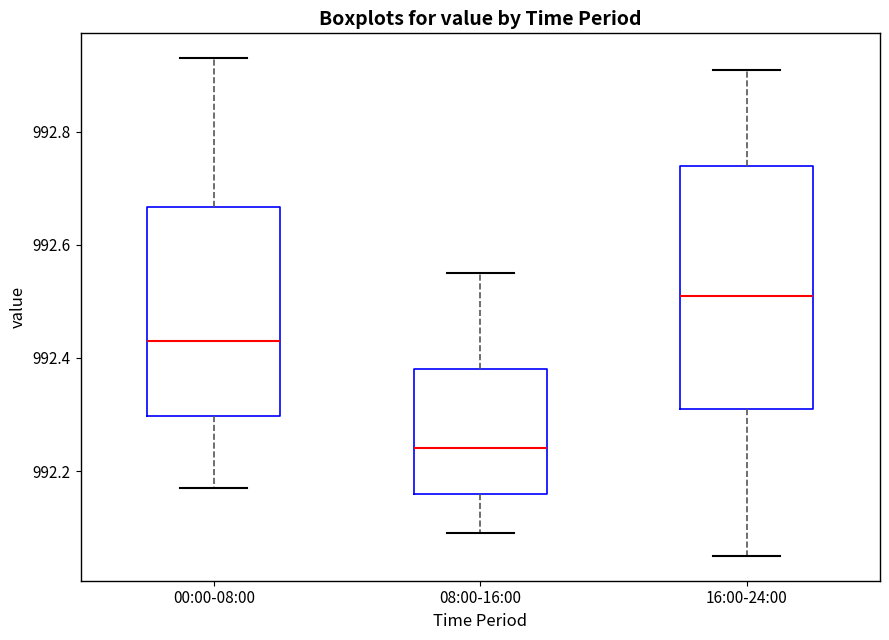

Comparing the boxes themselves (not the whiskers), which one is the tallest?

16:00-24:00